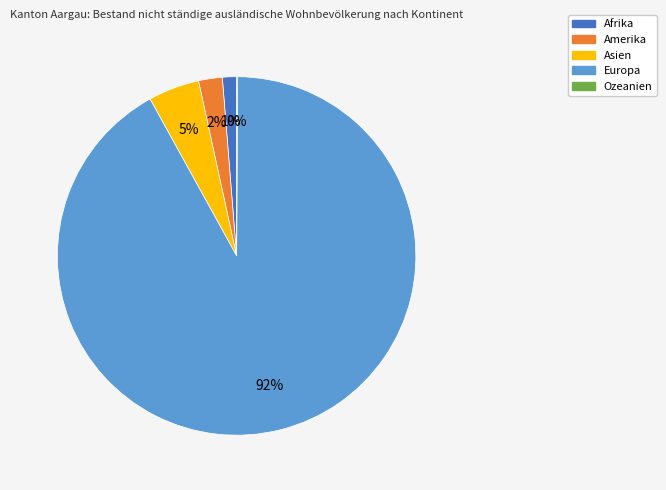

Which slice represents more than half of the pie?

Europa